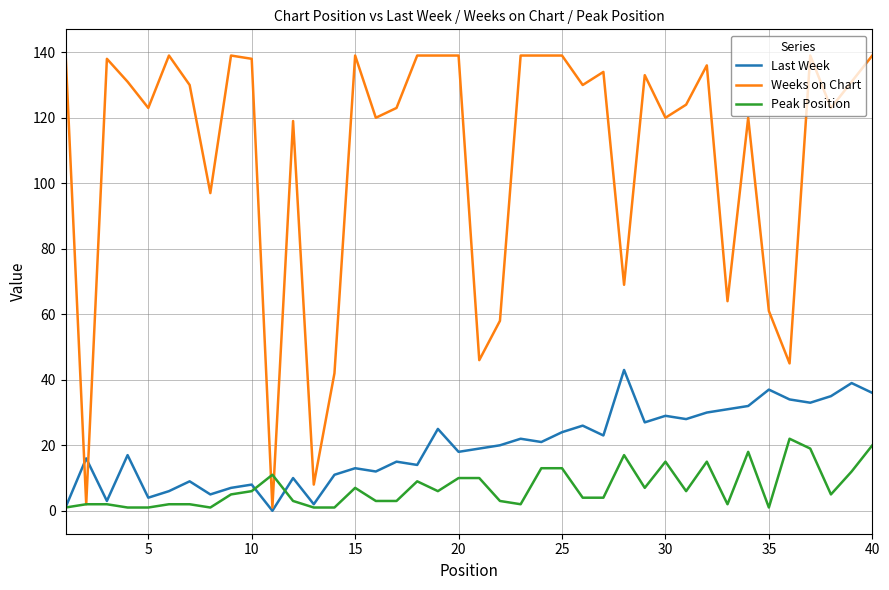

Which series has the largest range (max minus min)?

Weeks on Chart